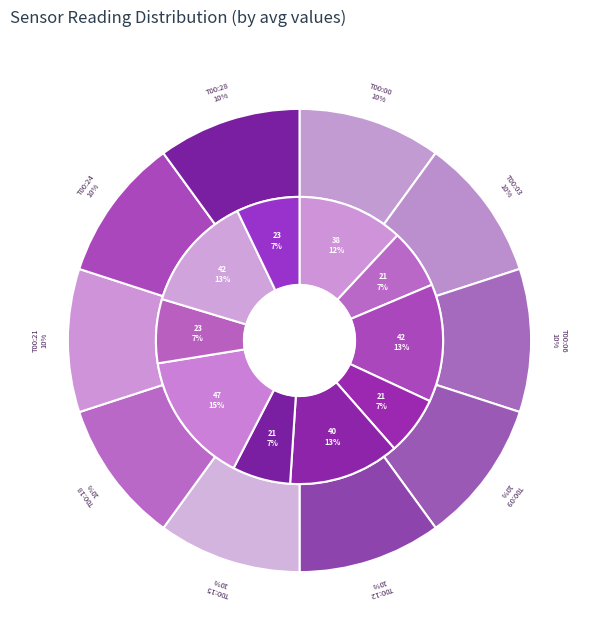

True or false: 00:06 accounts for 17% of the total.

False